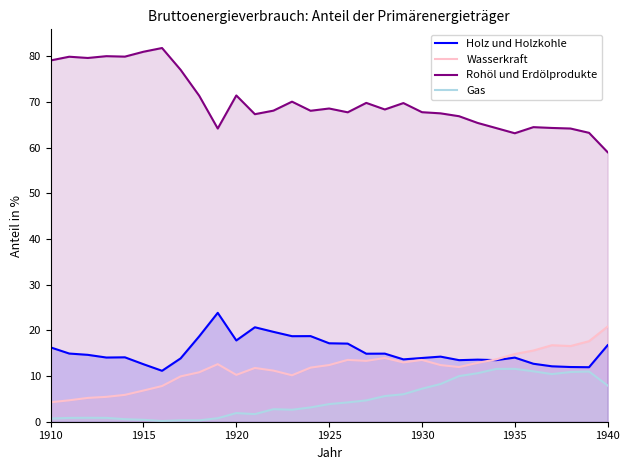

Does the chart have visible grid lines?

No